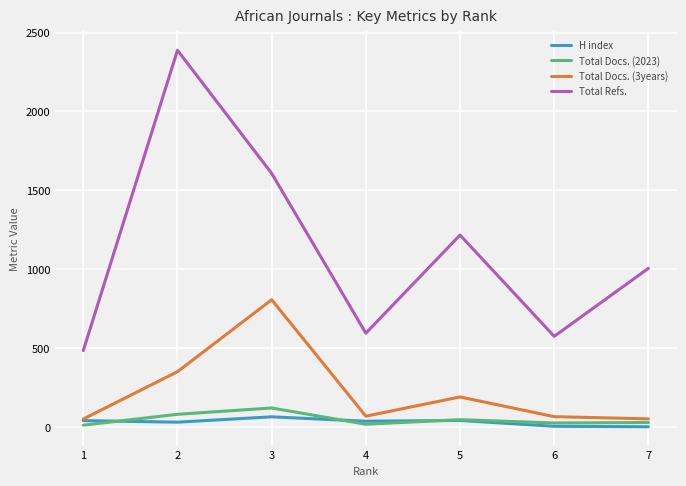

What is the difference between the highest and lowest values at 7?

1004